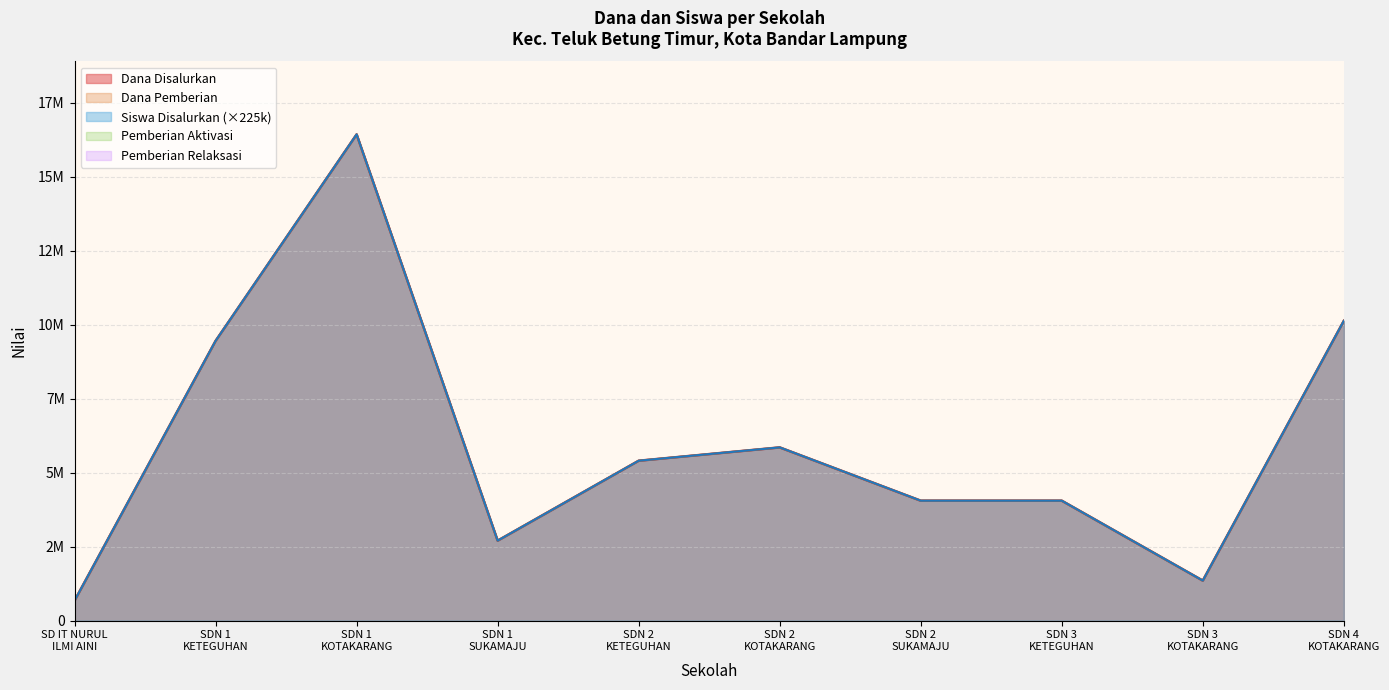

At which category is the sum across all series the highest?

SDN 1 KOTAKARANG